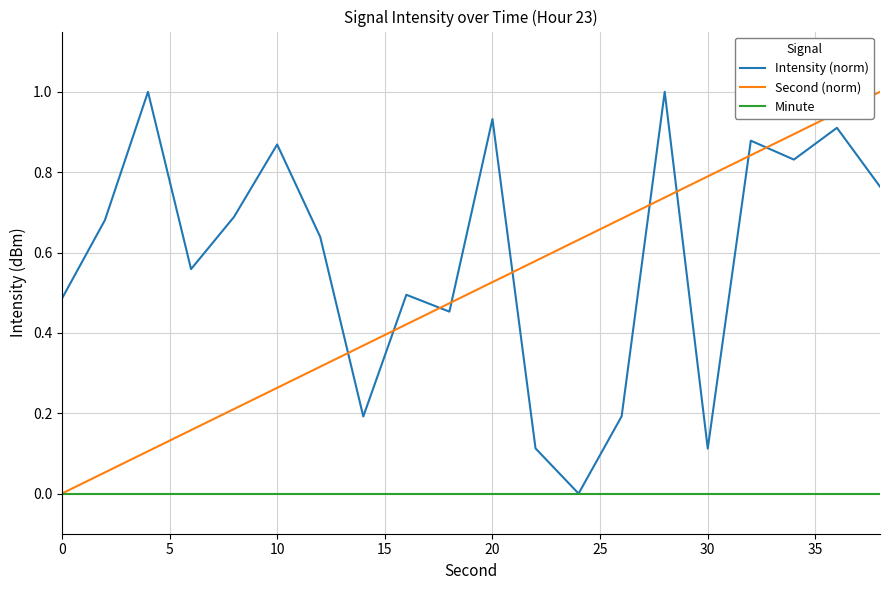

Rank the series by their average value, from highest to lowest.

Intensity (norm), Second (norm), Minute